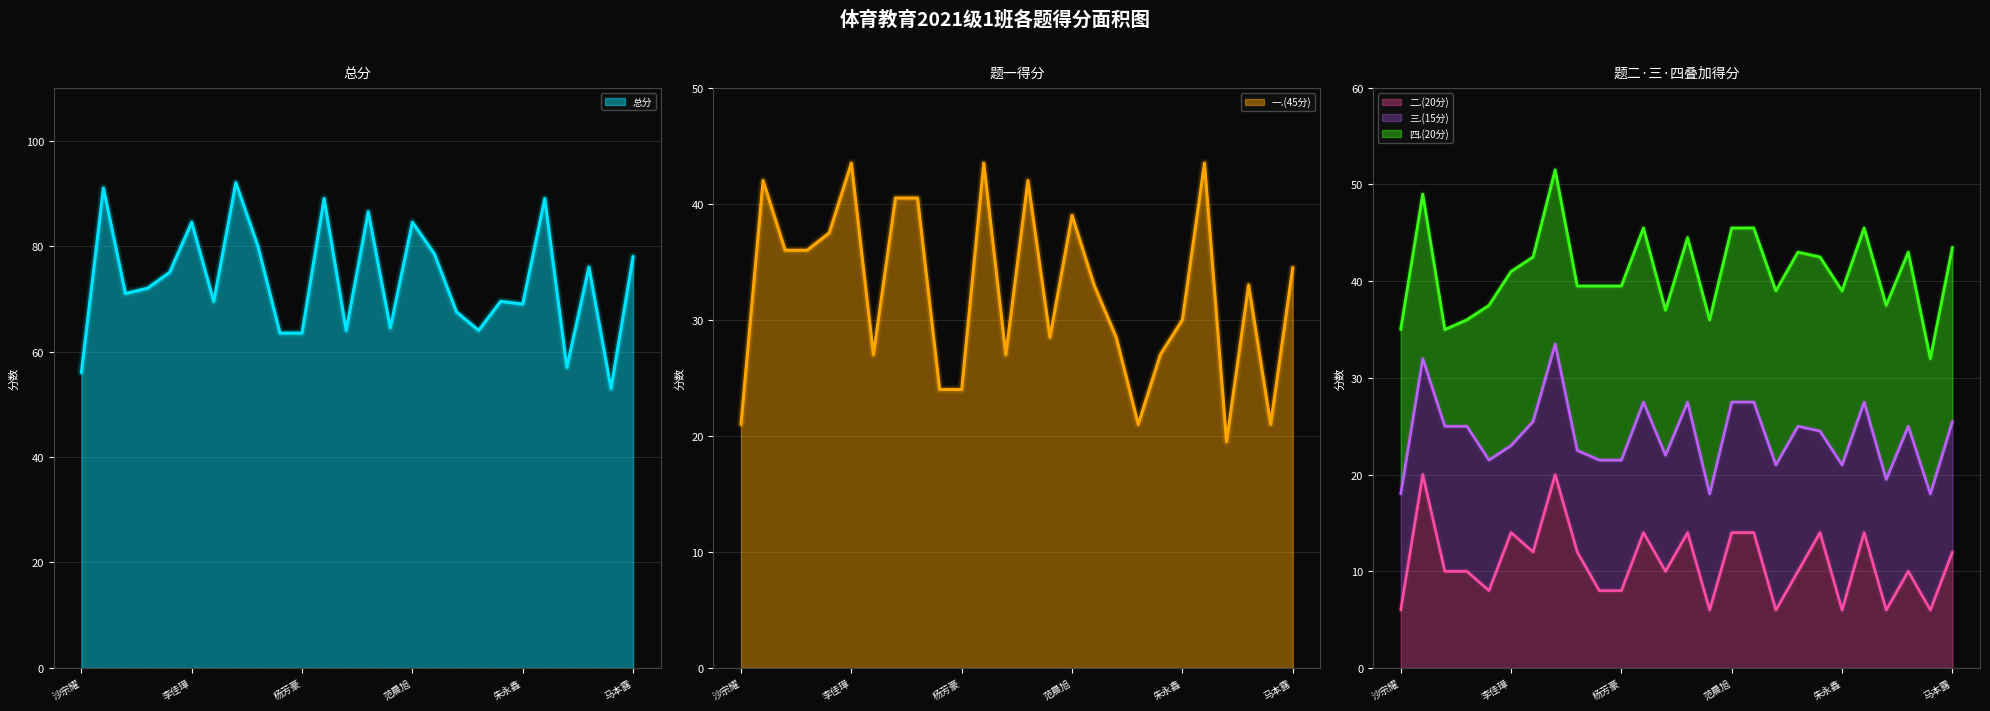

What is the sum of the 总分 values at 靳国琦 and 杜吉喆?

136.0